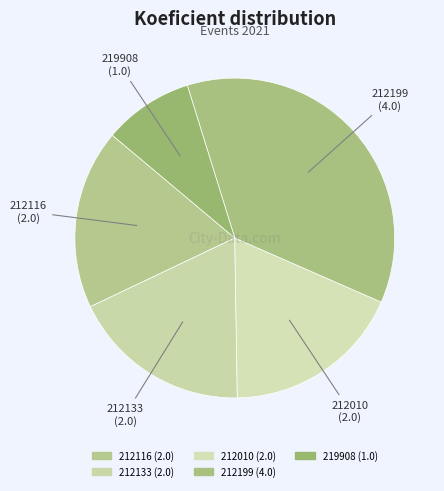

The 212010 slice represents 6% of the pie. True or false?

False